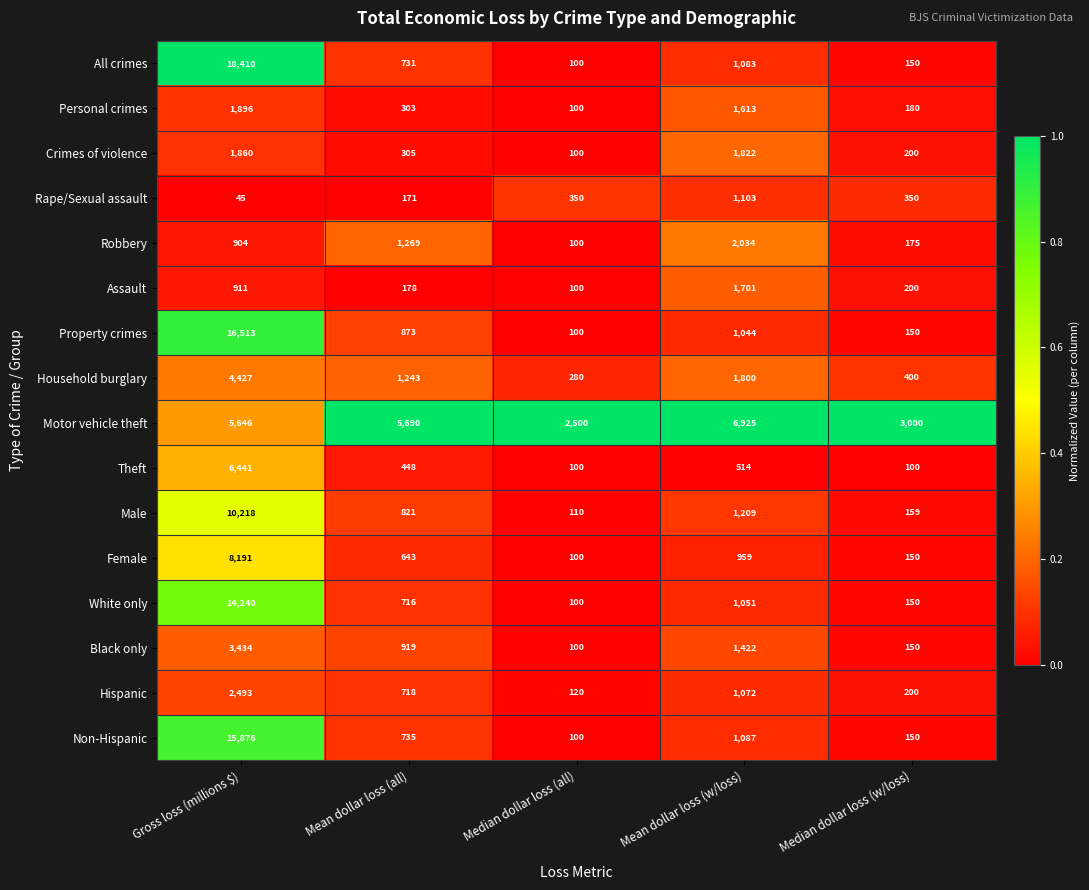

Rank the series by their maximum value, from lowest to highest.

Rape/Sexual assault, Assault, Crimes of violence, Personal crimes, Robbery, Hispanic, Black only, Household burglary, Theft, Motor vehicle theft, Female, Male, White only, Non-Hispanic, Property crimes, All crimes